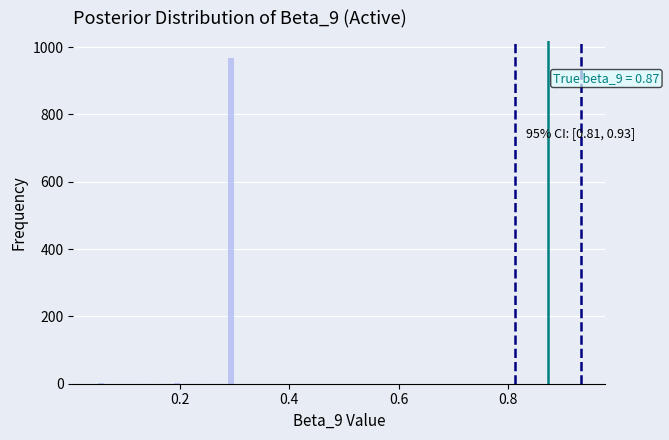

Read against the x-axis, roughly where is the centre of the tallest bar?

0.30